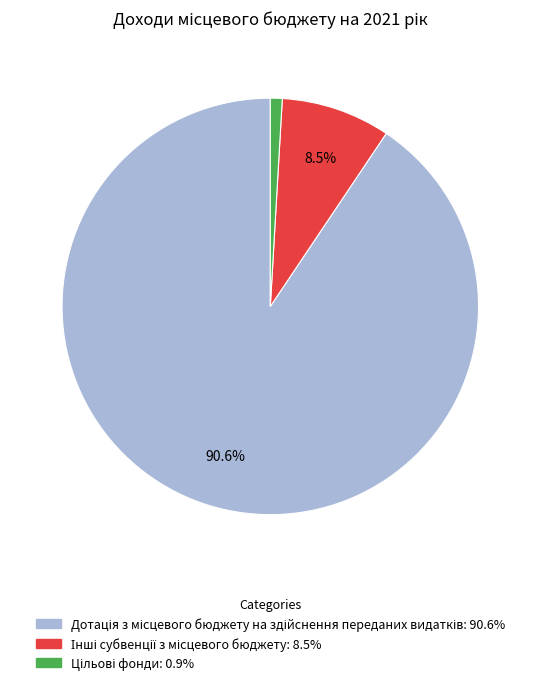

Count the number of slices in the pie.

3